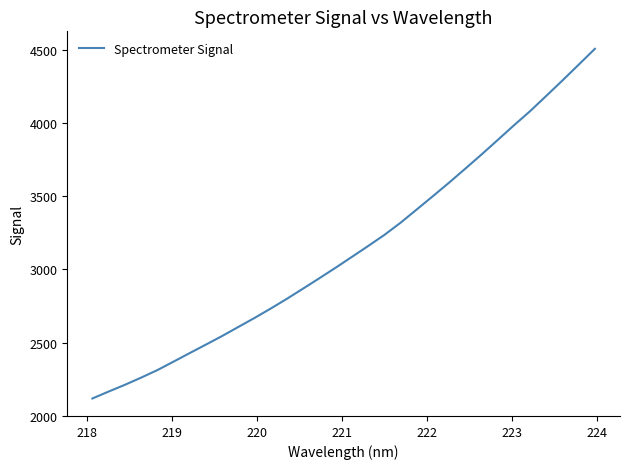

What is the smallest value displayed?

2117.3